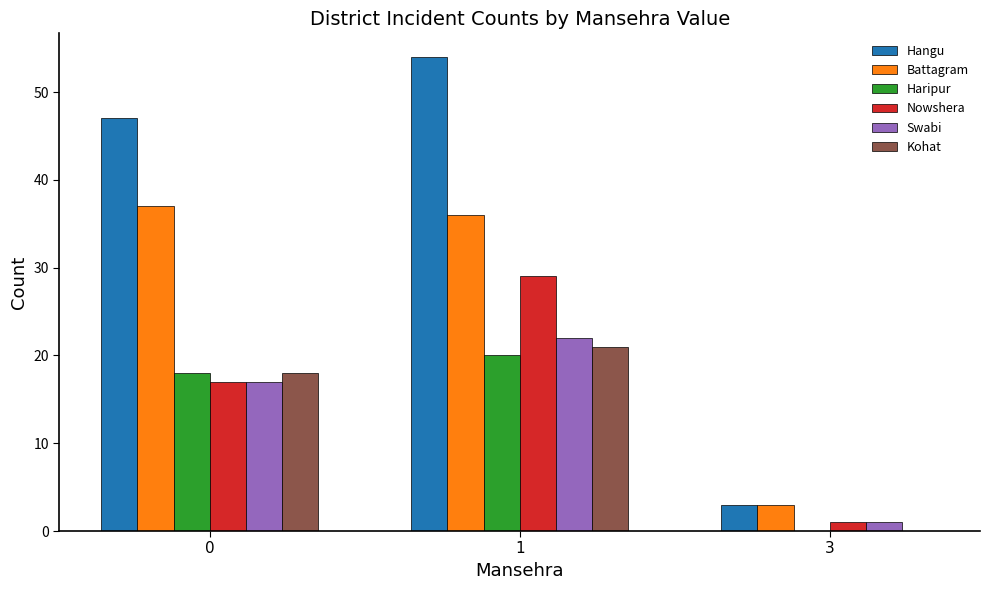

Are the bars grouped side by side (vs. stacked)?

Yes